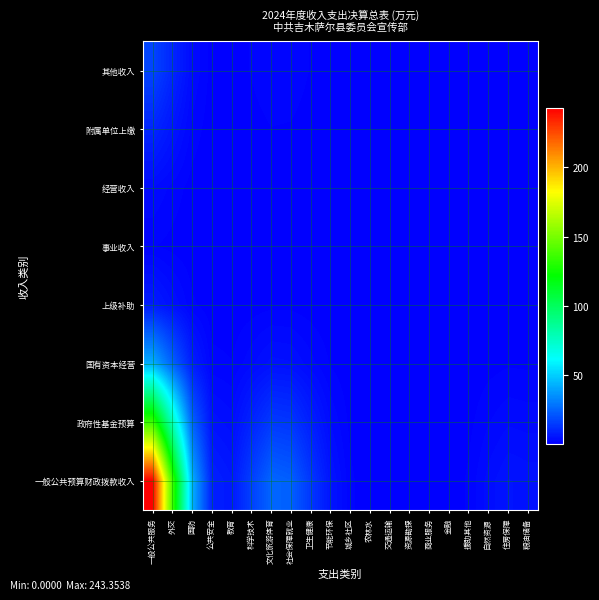

What is the spread (max minus min) of values at 科学技术?

15.2